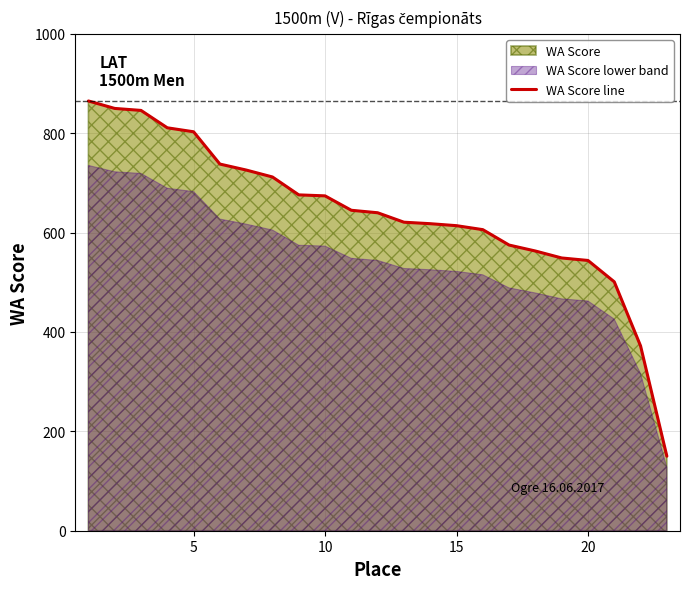

Reading left to right, extract all data points from this chart.

865	850	846	811	803	738	726	712	676	674	645	640	621	618	614	606	575	563	549	544	501	372	150